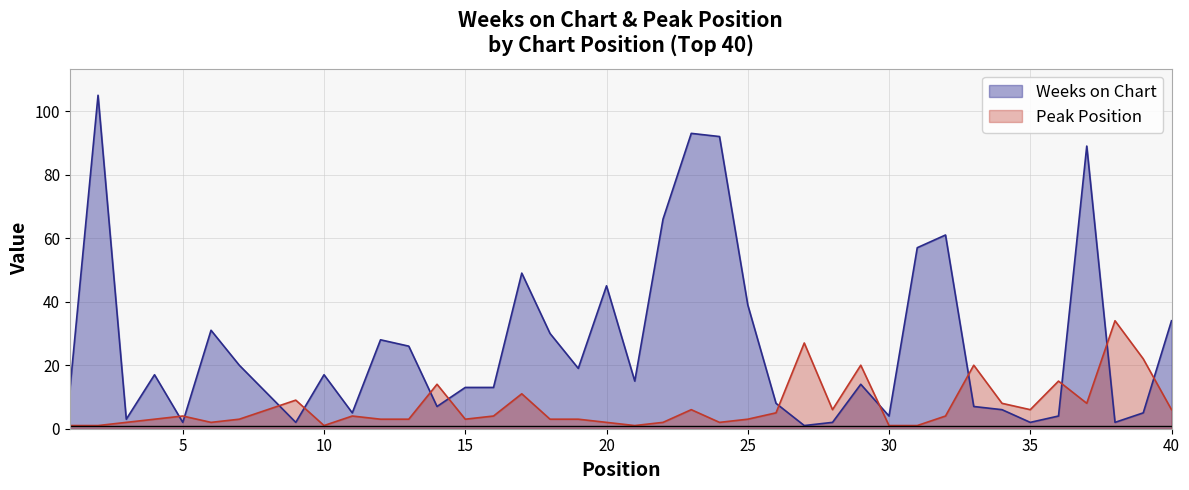

What is the sum of all Peak Position values?

279